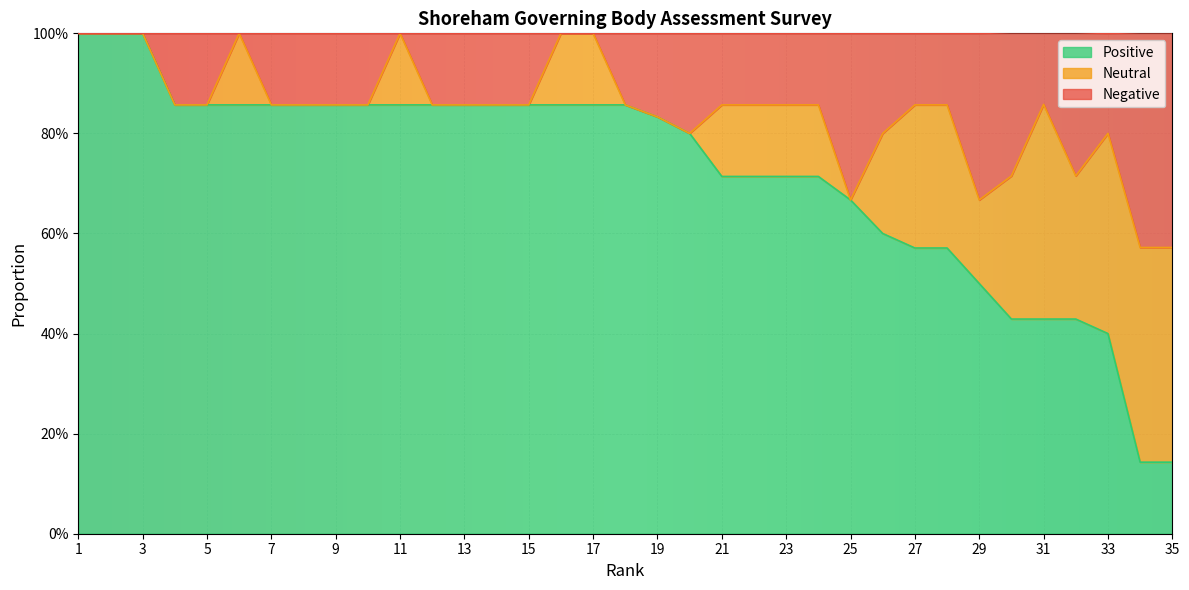

At how many categories does at least one series exceed 0?

35